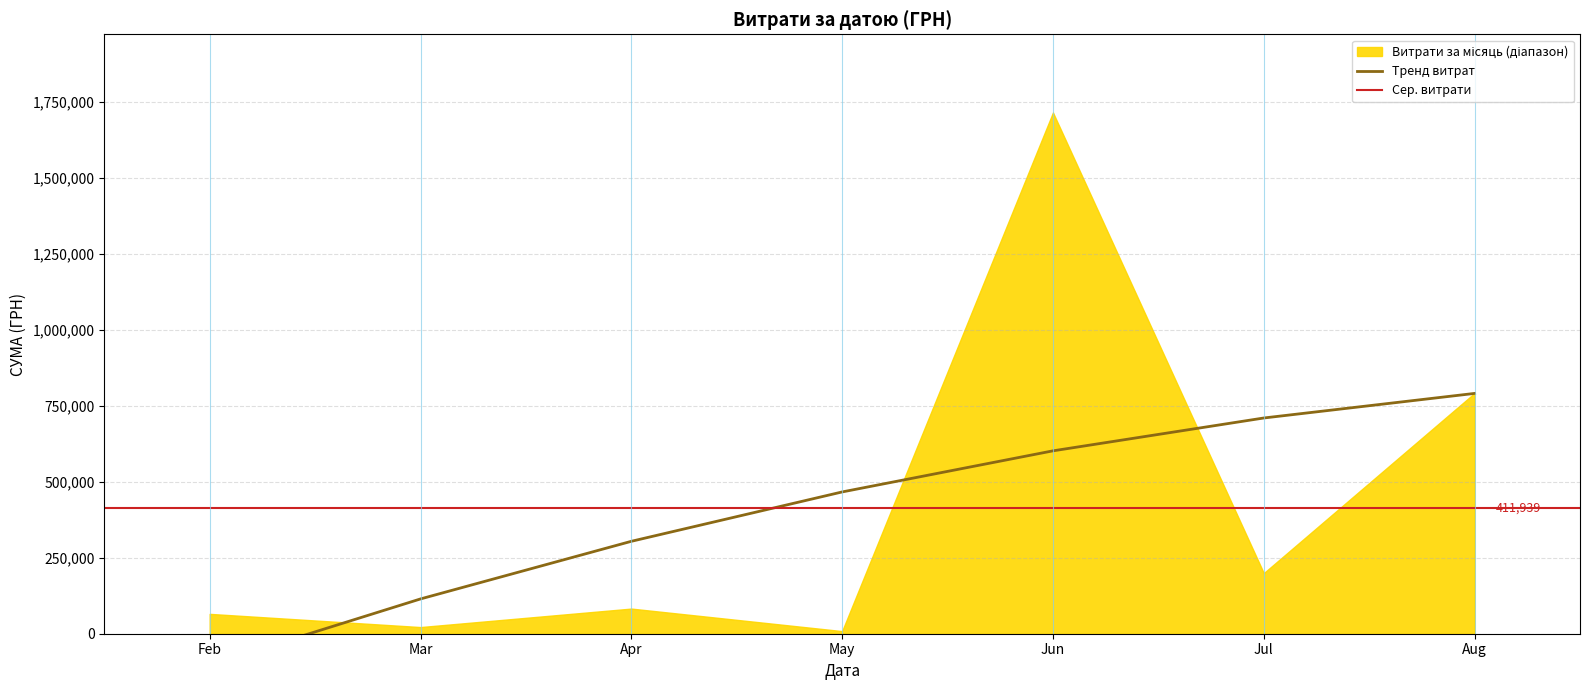

Where is the first local maximum?

2